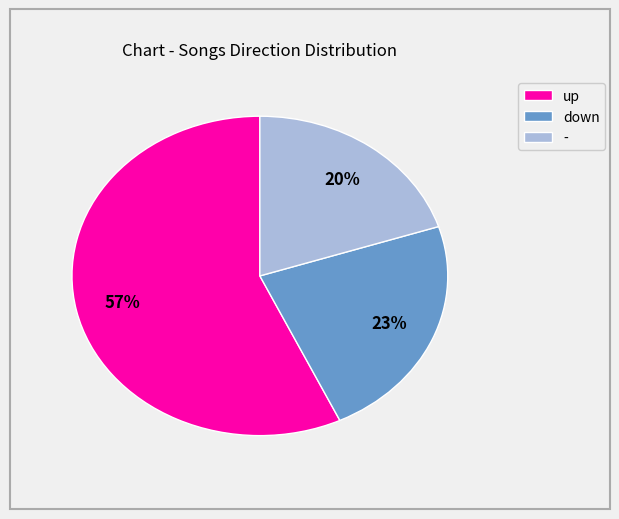

To the nearest percent, what is the average slice percentage?

33%